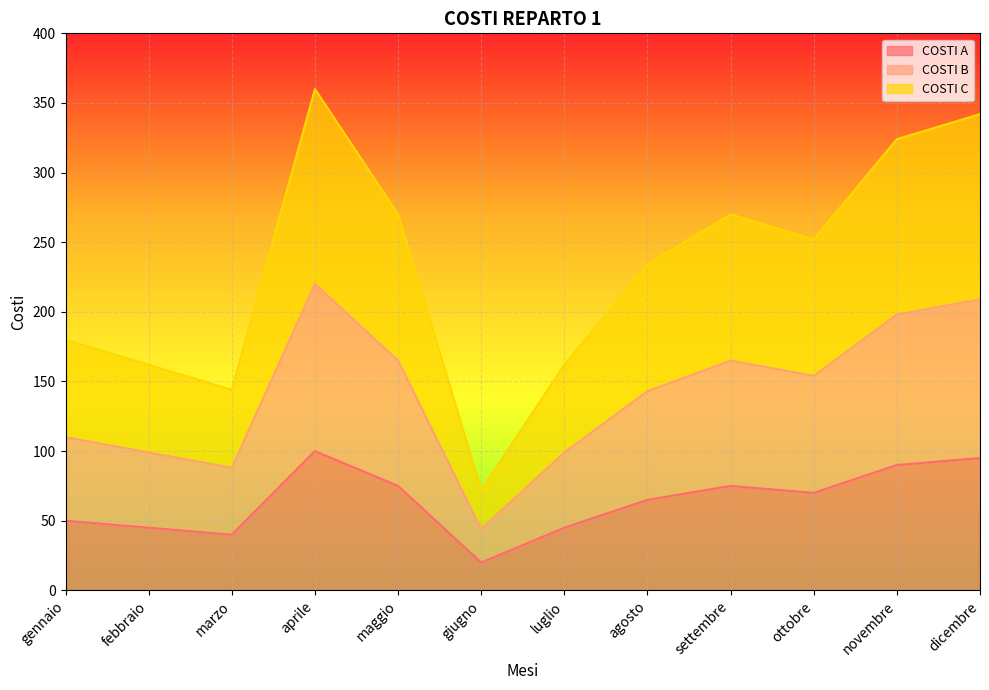

Reading right to left, transcribe all the data shown in this chart.

COSTI A: 95	90	70	75	65	45	20	75	100	40	45	50
COSTI B: 209	198	154	165	143	99	44	165	220	88	99	110
COSTI C: 342	324	252	270	234	162	72	270	360	144	162	180